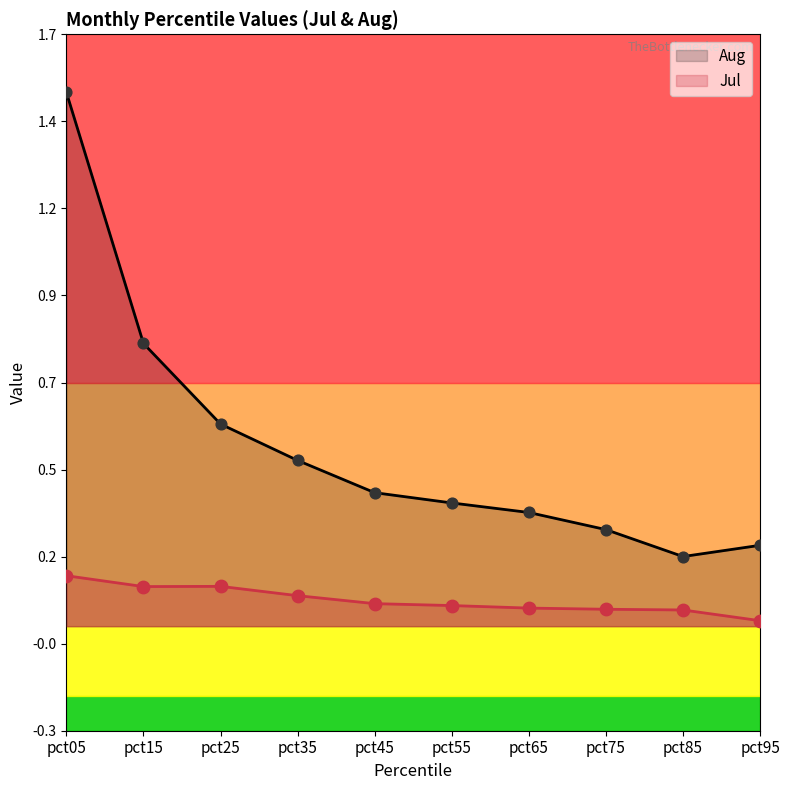

Which series contains the lowest Y value?

Jul